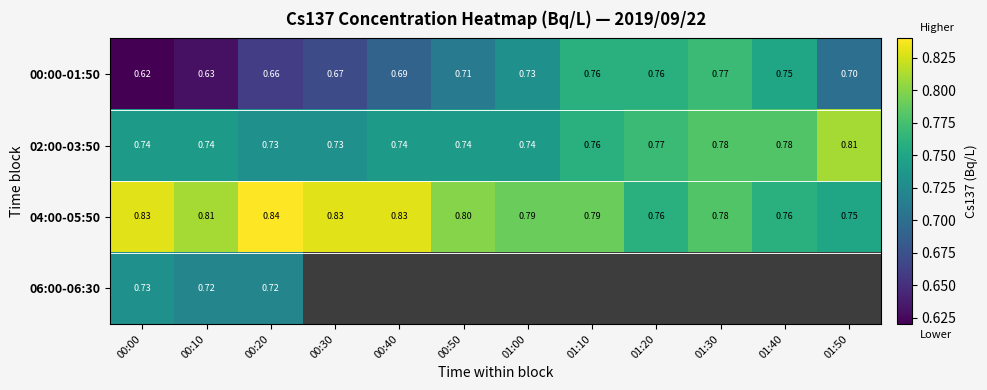

How many distinct data groups are displayed?

4